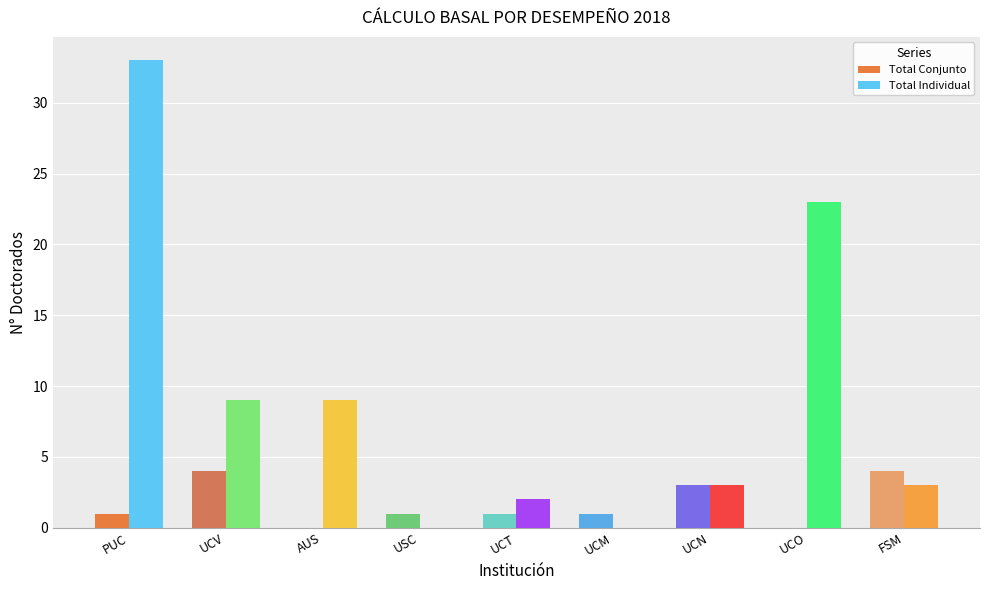

Which series has the largest total across all categories?

Total Individual